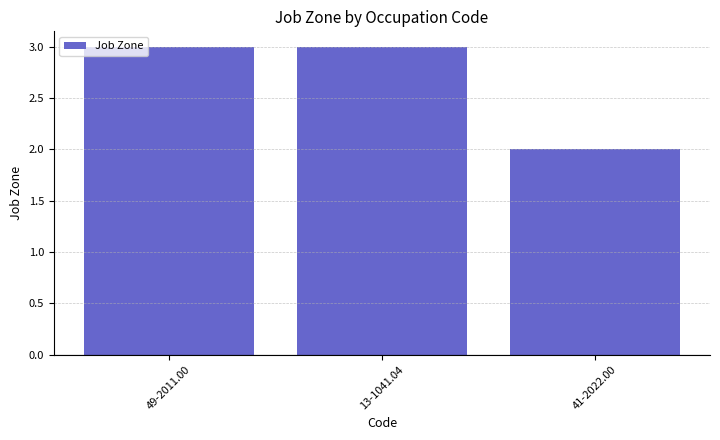

Approximately how many times larger is the value at 41-2022.00 compared to 49-2011.00?

0.7